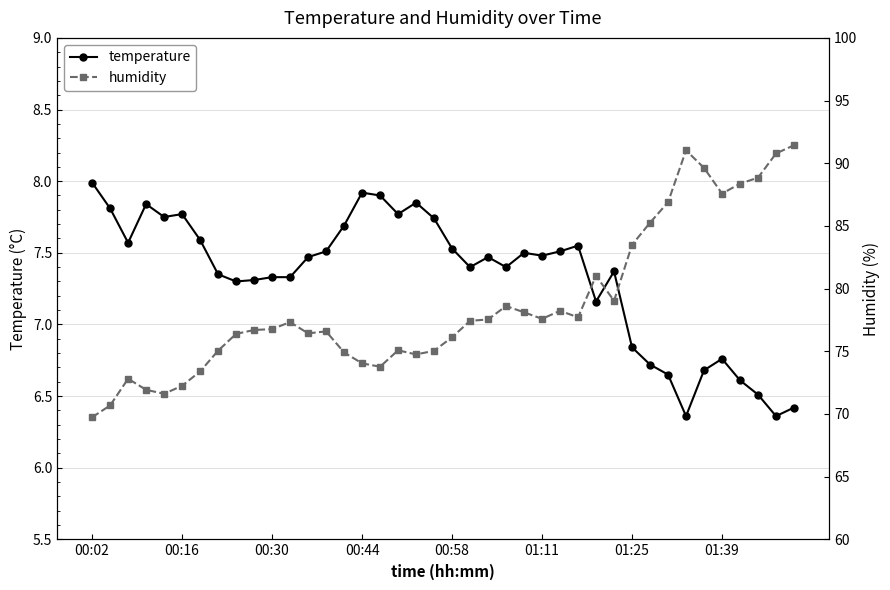

True or false: temperature has more than 2 points higher than both neighbors.

True